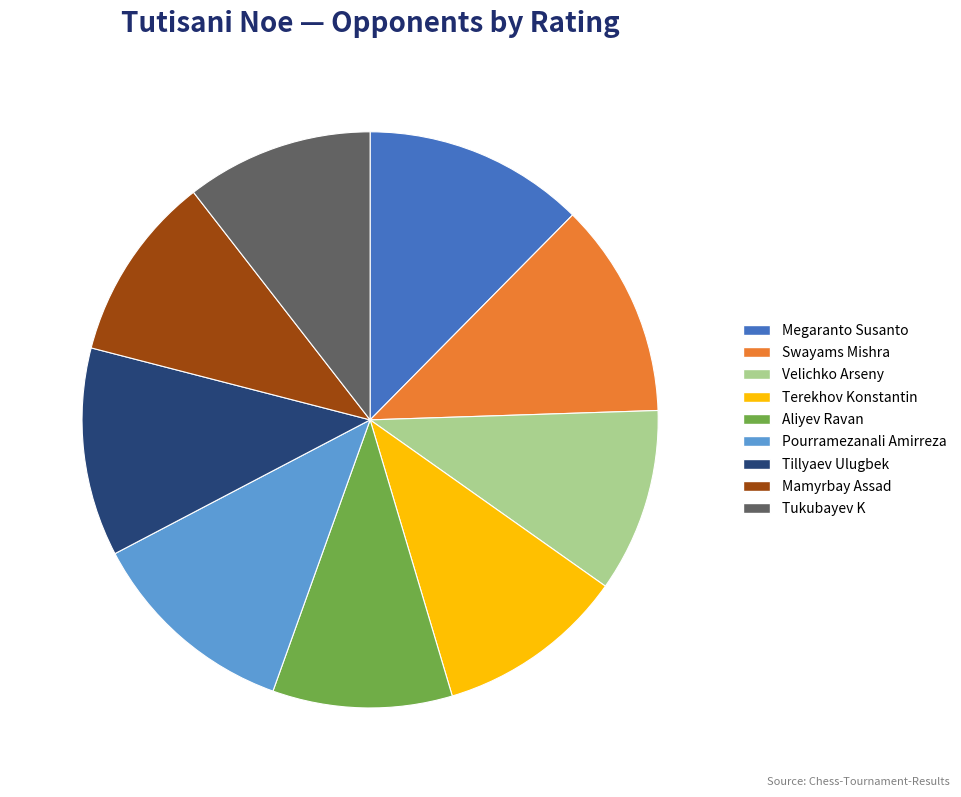

Which has a higher value, Terekhov Konstantin or Pourramezanali Amirreza?

Pourramezanali Amirreza